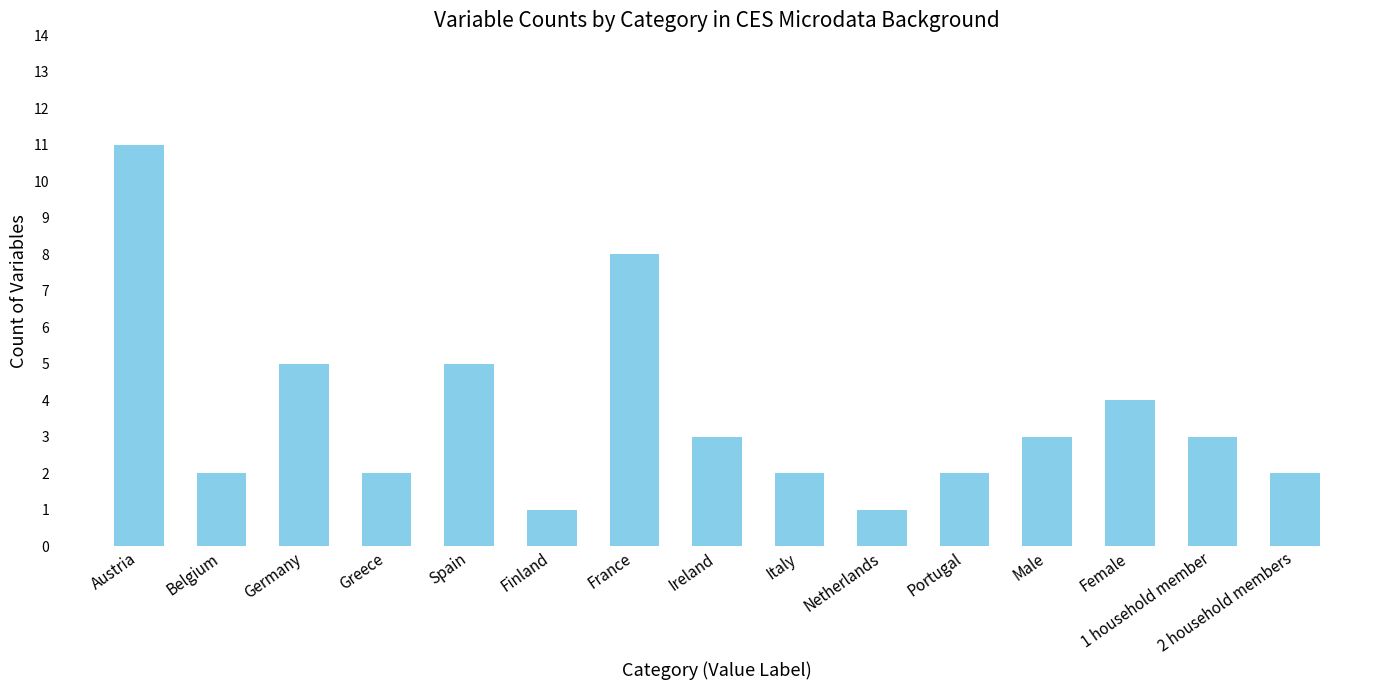

Reading right to left, extract all data points from this chart.

2	3	4	3	2	1	2	3	8	1	5	2	5	2	11